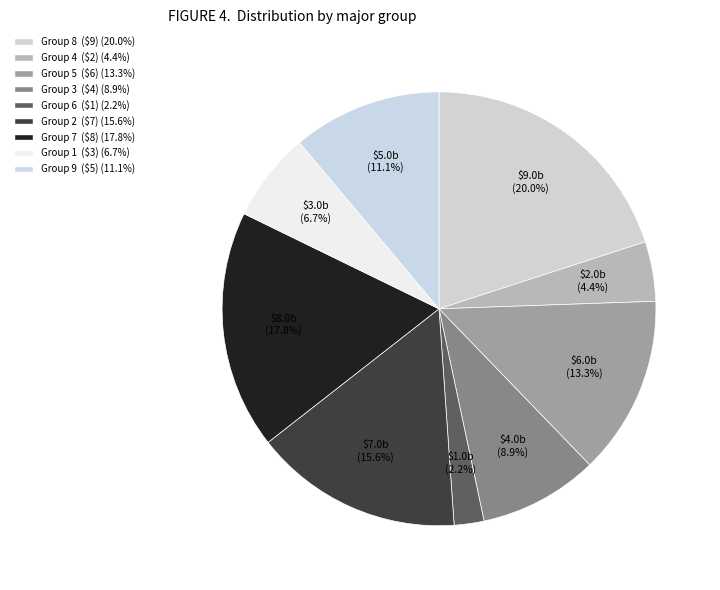

How many segments does this pie chart have?

9